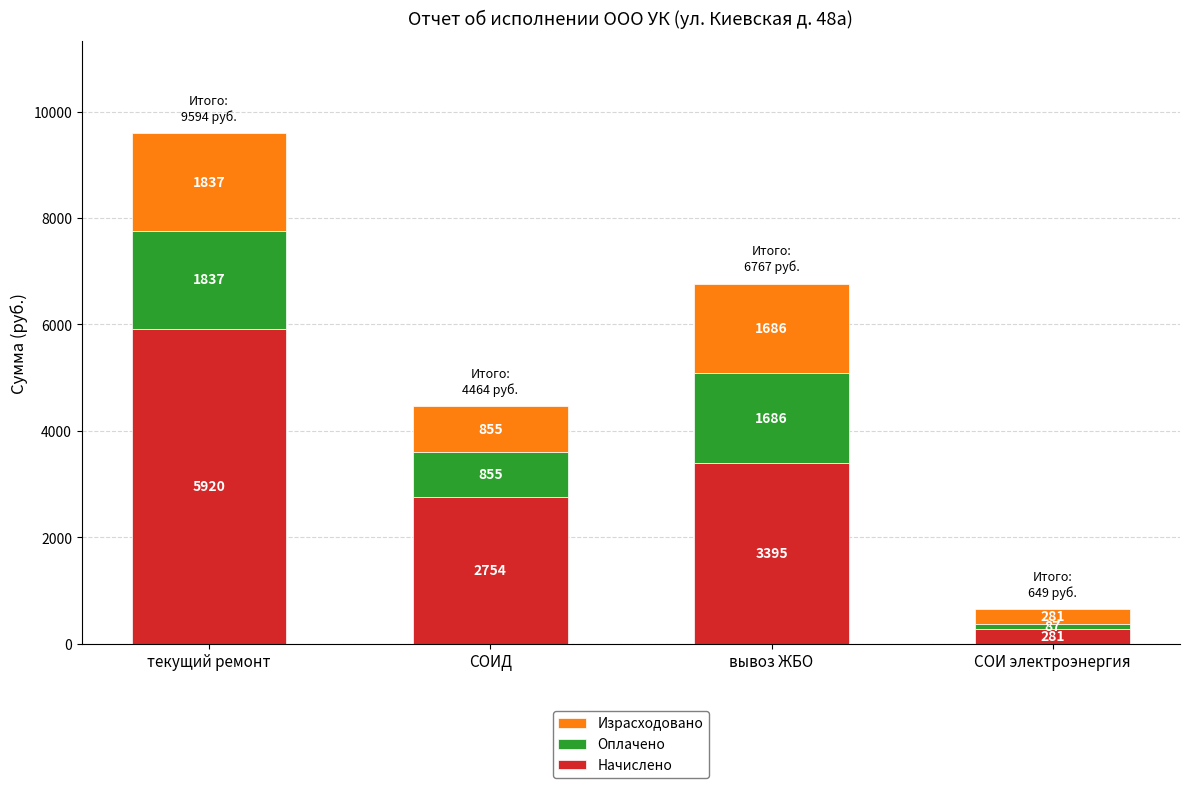

Where does the Начислено series first go above 3395?

текущий ремонт